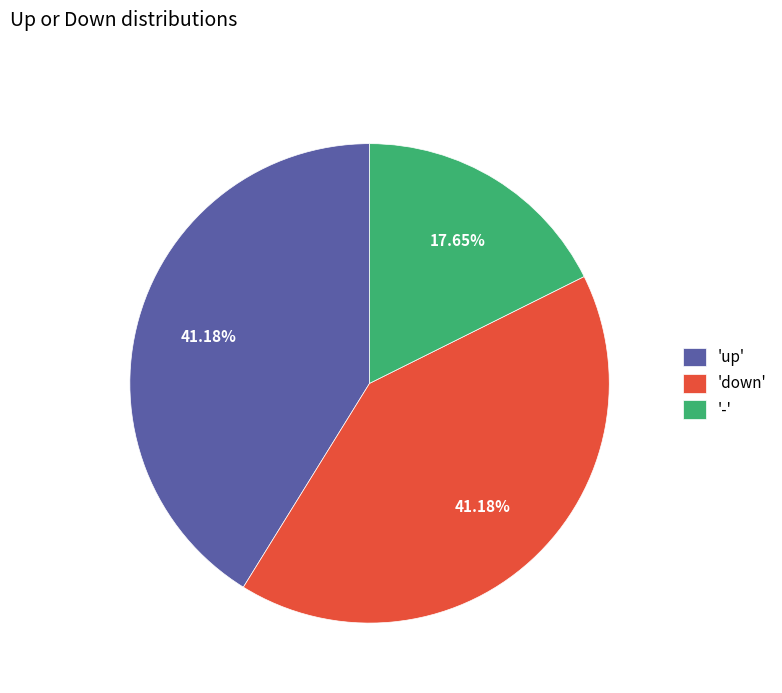

Which slice is the smallest?

'-'